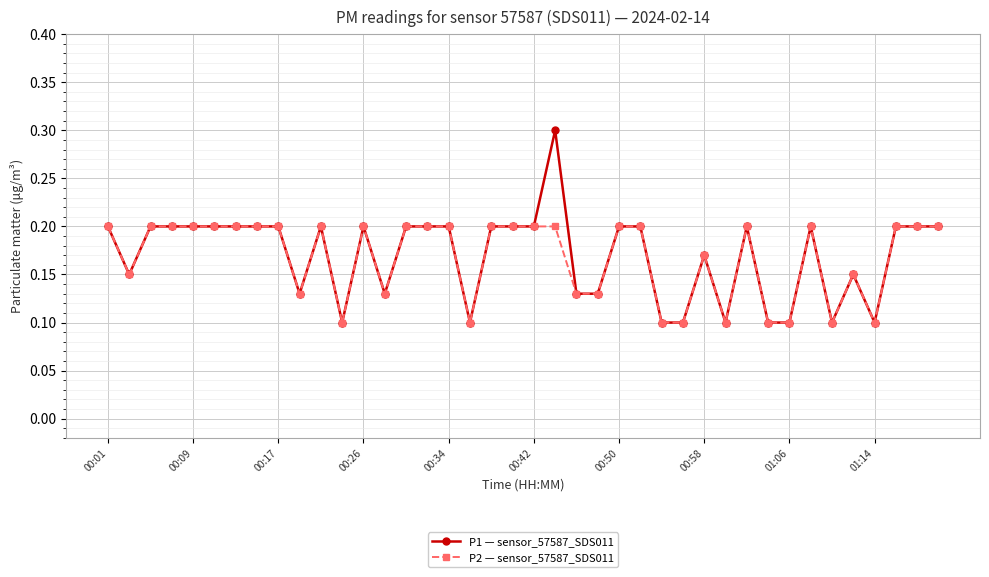

True or false: P1 — sensor_57587_SDS011 has more than 1 points higher than both neighbors.

True